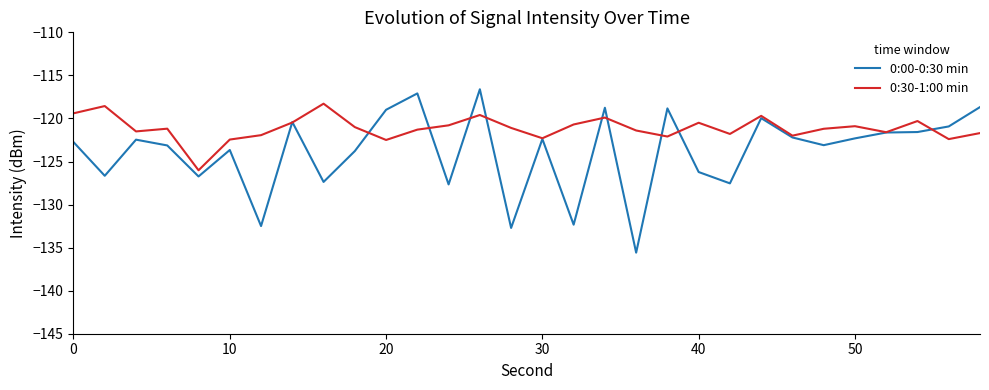

Rank the series by their average value, from lowest to highest.

0:00-0:30 min, 0:30-1:00 min